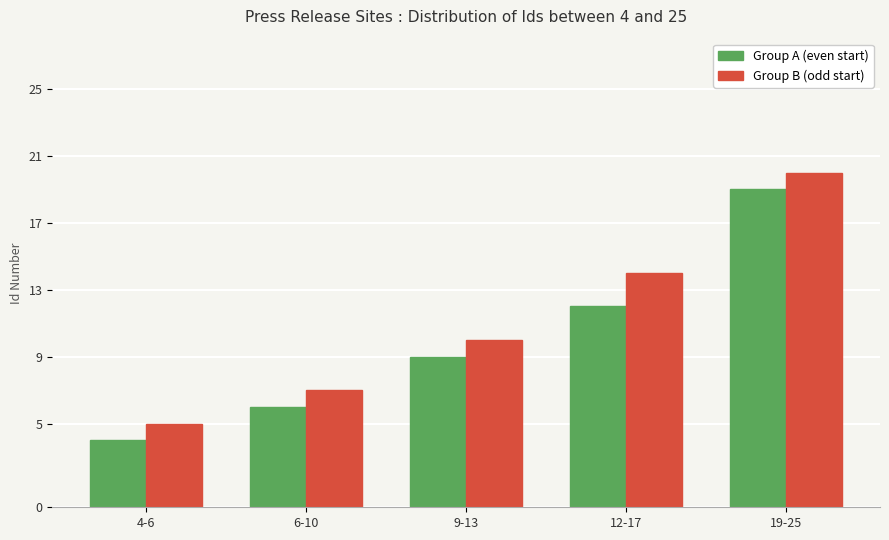

At which category is the sum across all series the highest?

19-25